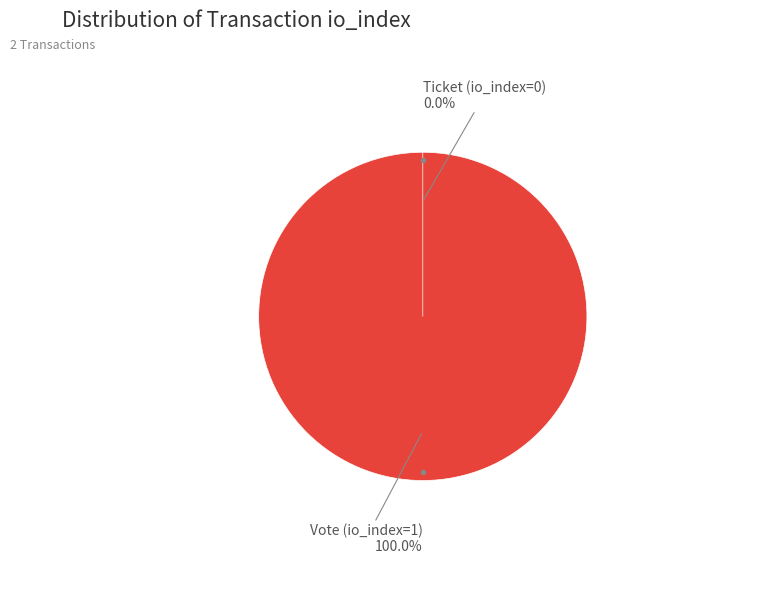

How many slices are in this pie chart?

2